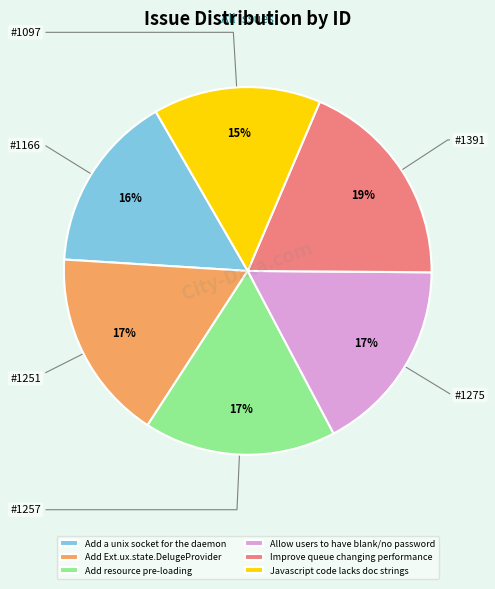

Which slice is the largest?

Improve queue changing performance